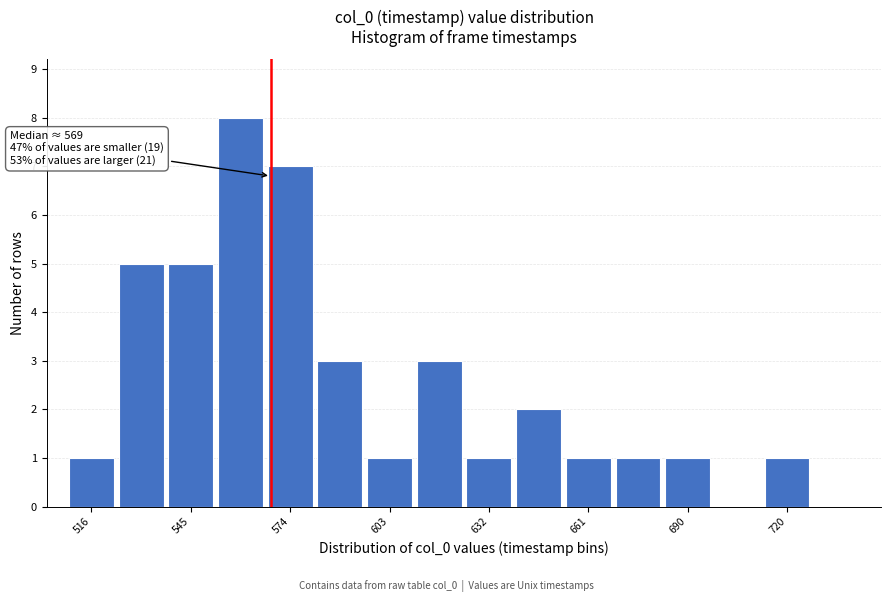

Read against the x-axis, roughly where is the centre of the tallest bar?

560